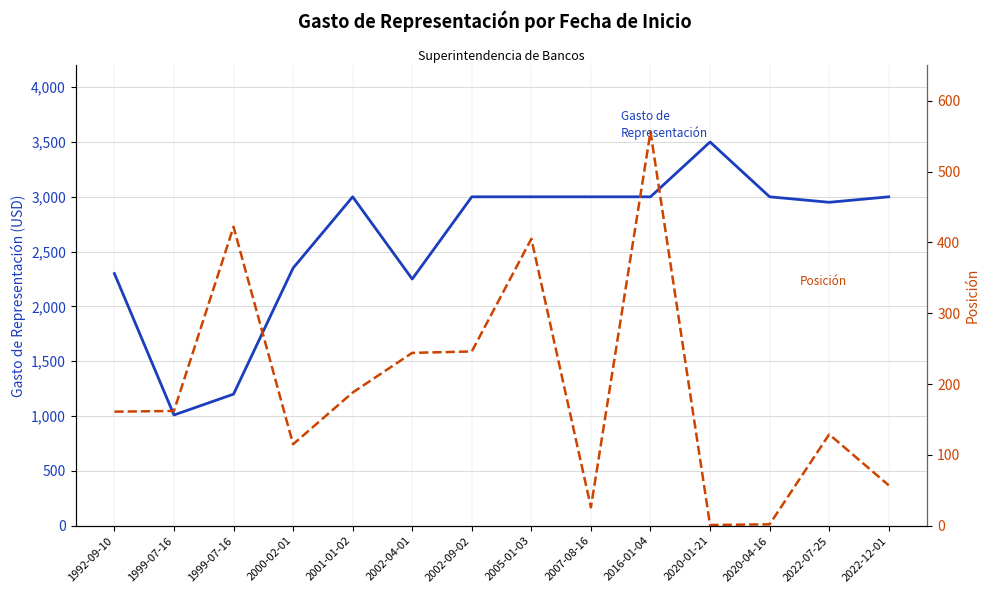

At which label is Posición closest to 278?

2002-09-02